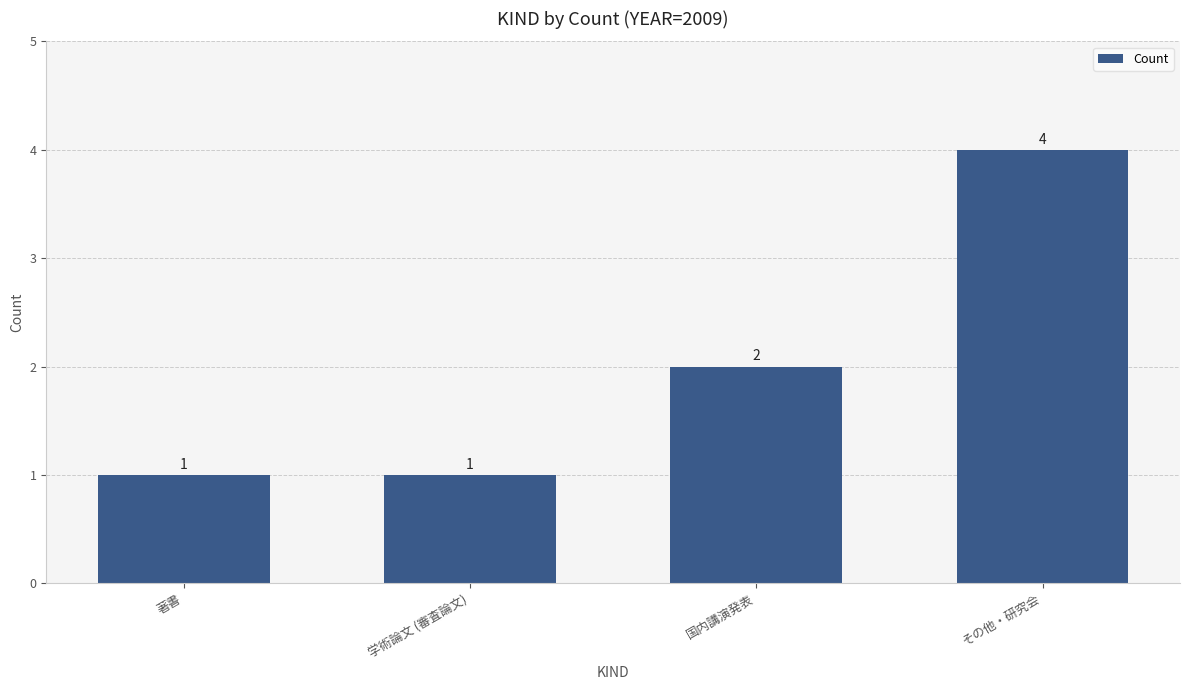

At which label is the value closest to 2?

国内講演発表